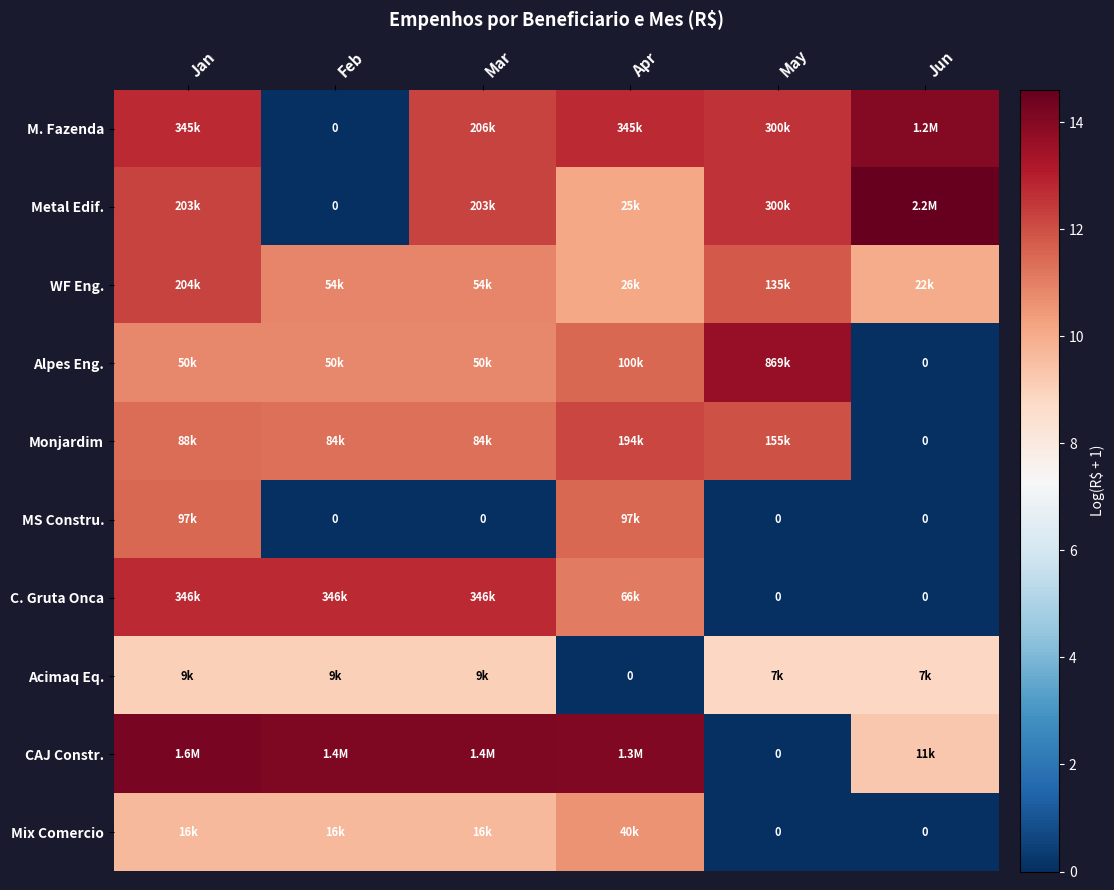

How many data points does each series have?

6